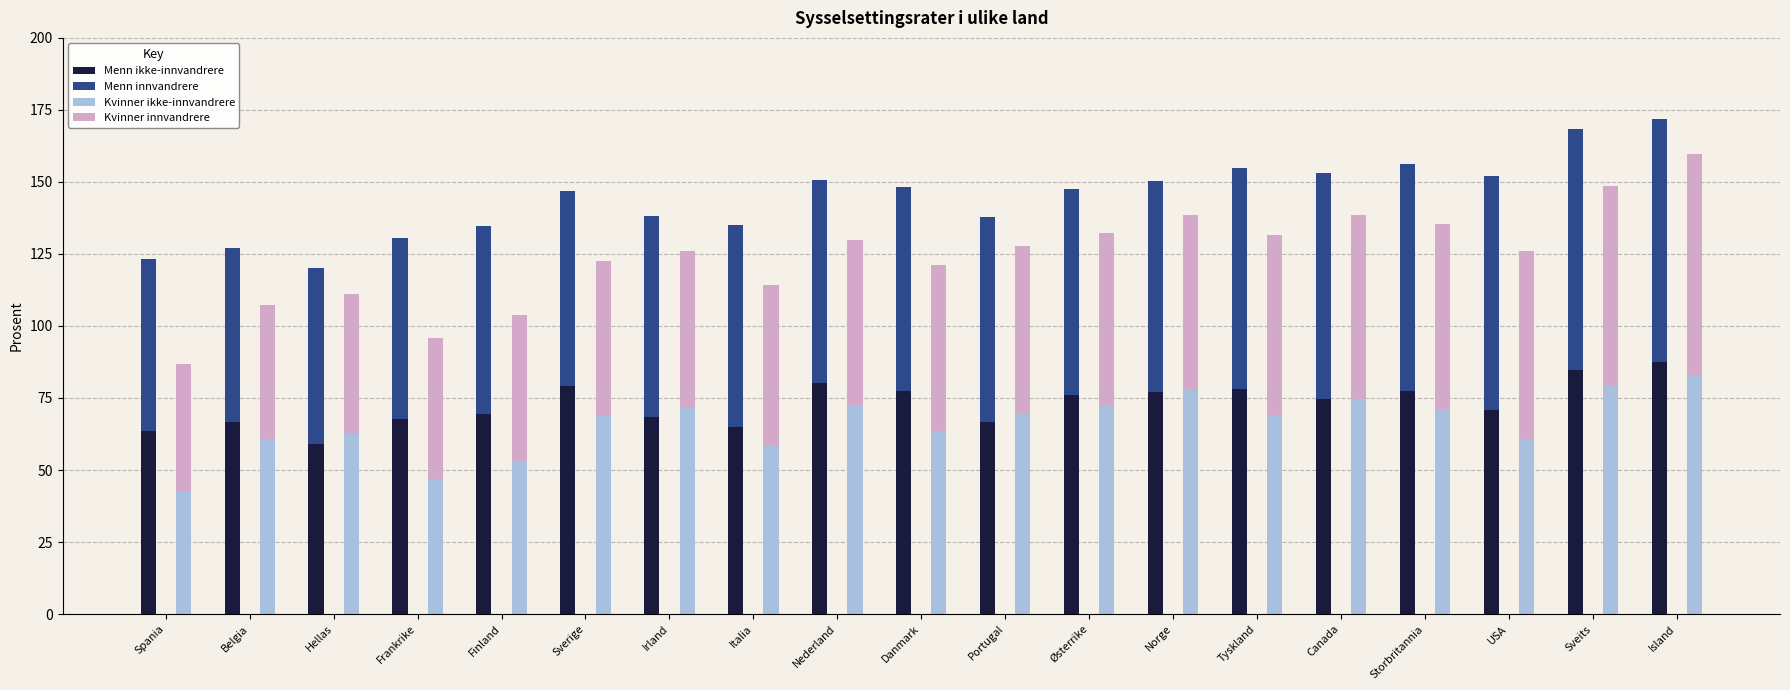

What is the difference between the highest and lowest values at Norge?

17.0